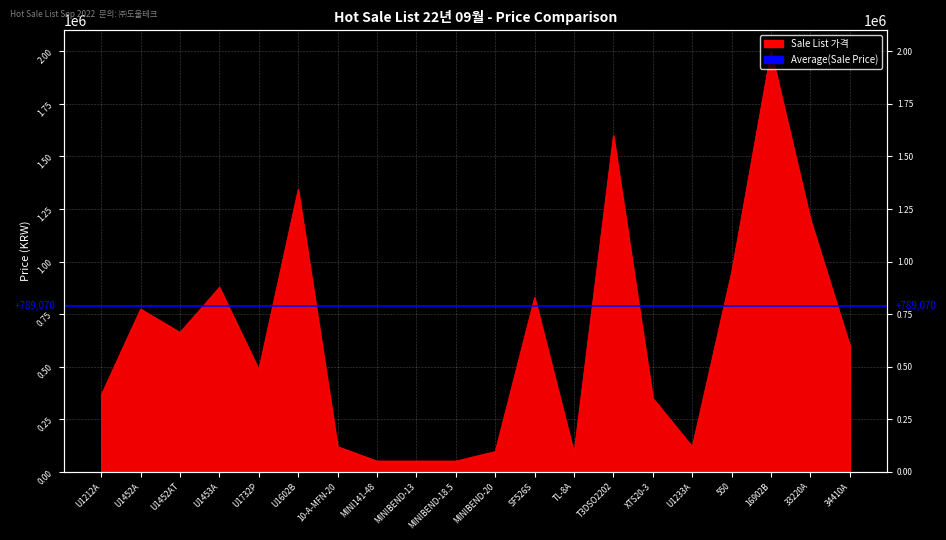

At which category does the chart reach its peak across all series?

16902B